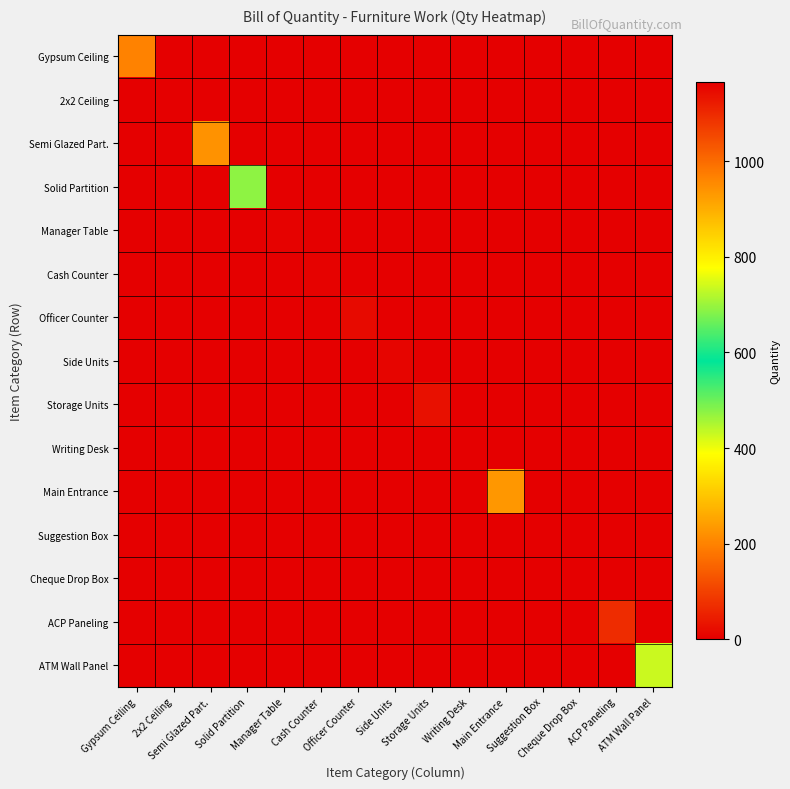

At which category is the sum across all series the highest?

2x2 Ceiling